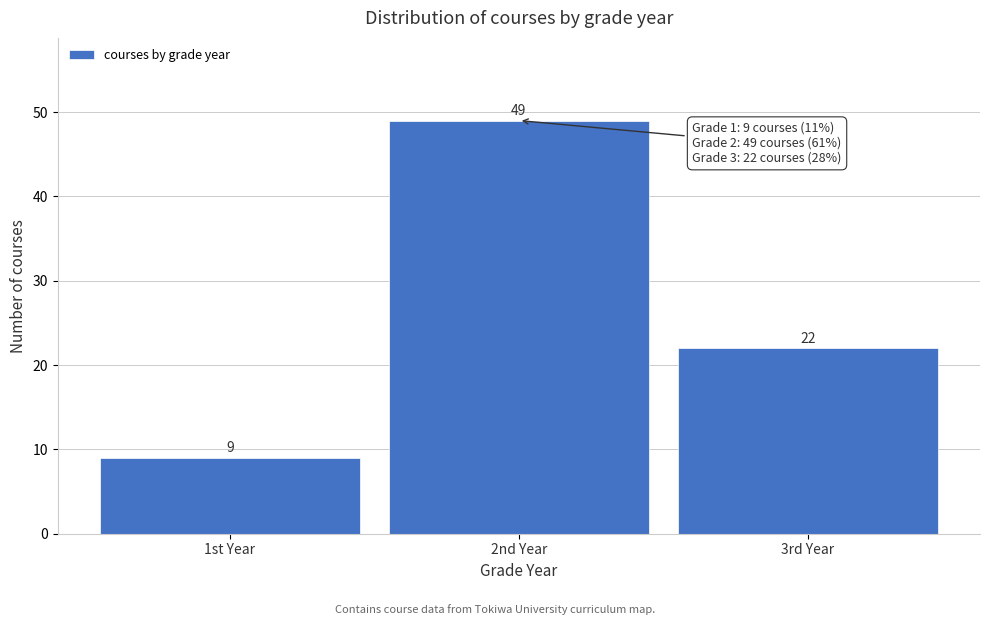

Reading right to left, list all the values displayed in this chart.

22	49	9